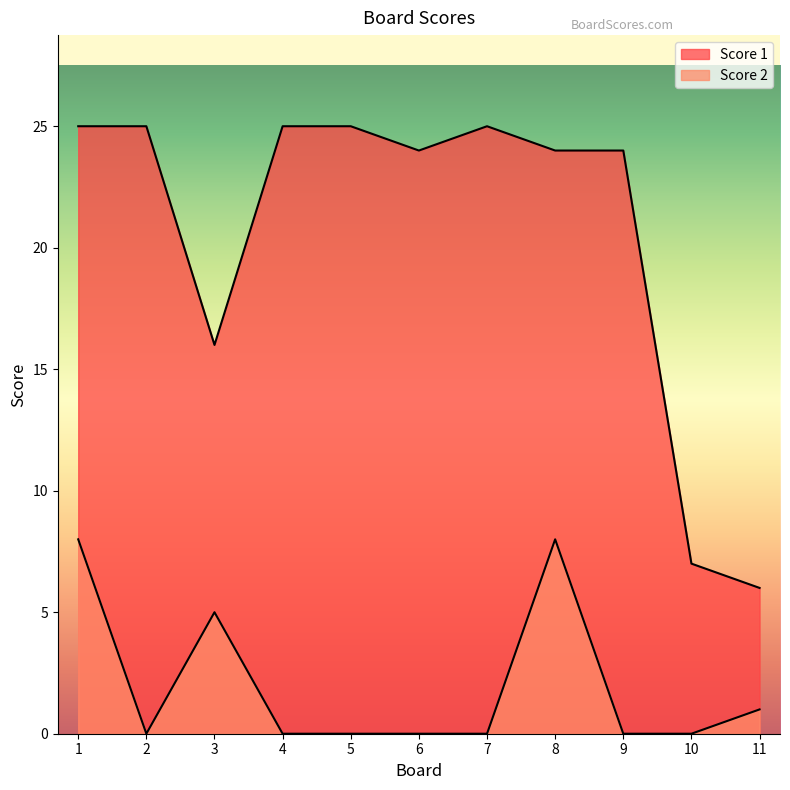

How many lines are shown in the chart?

2